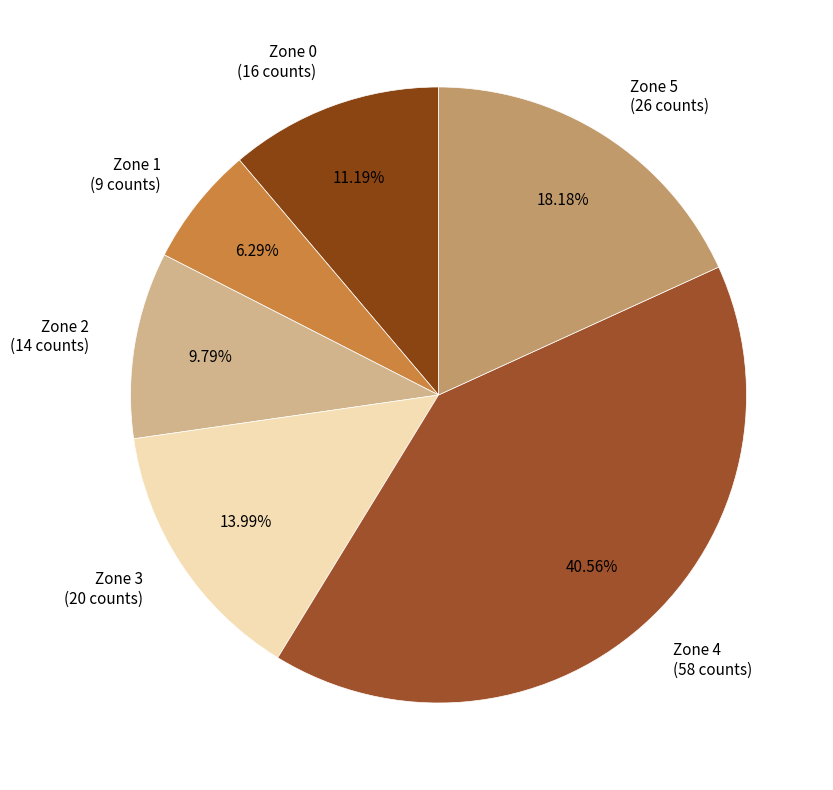

What percentage do Zone 3 and Zone 1 together represent?

20.3%